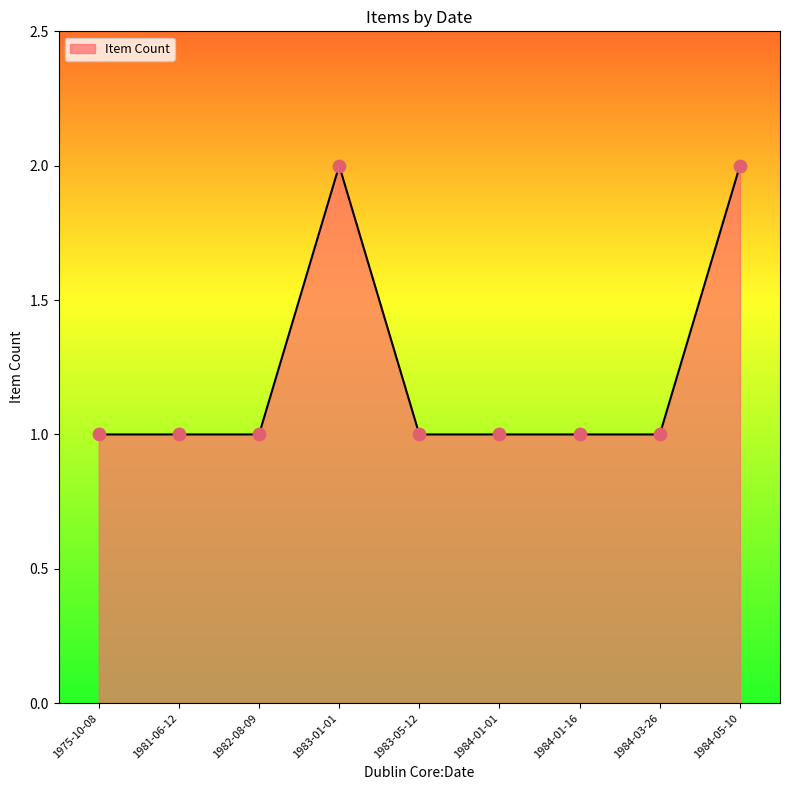

Which has a higher value, 1975-10-08 or 1983-01-01?

1983-01-01